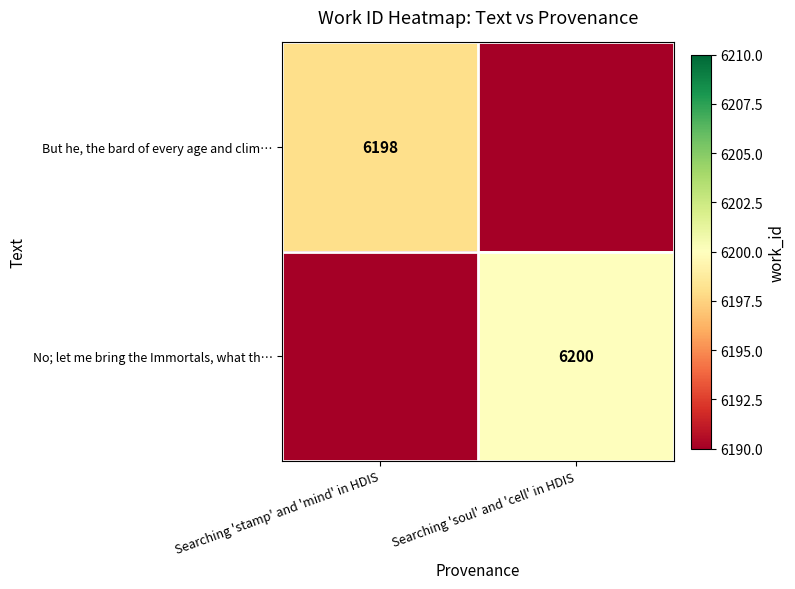

Is it true that No; let me bring the Immortals, what th… equals 9731 at Searching 'soul' and 'cell' in HDIS?

False